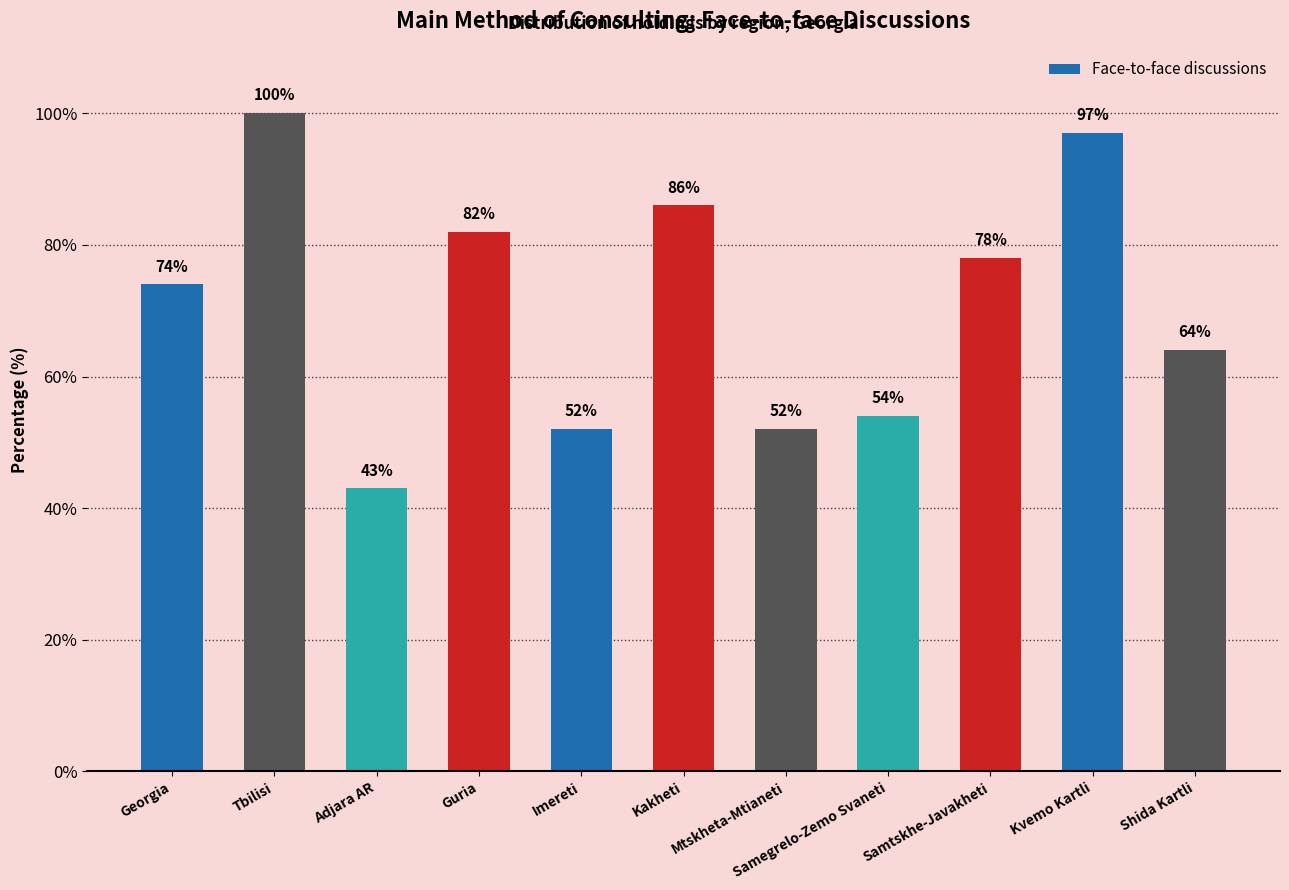

How many distinct data groups are displayed?

1